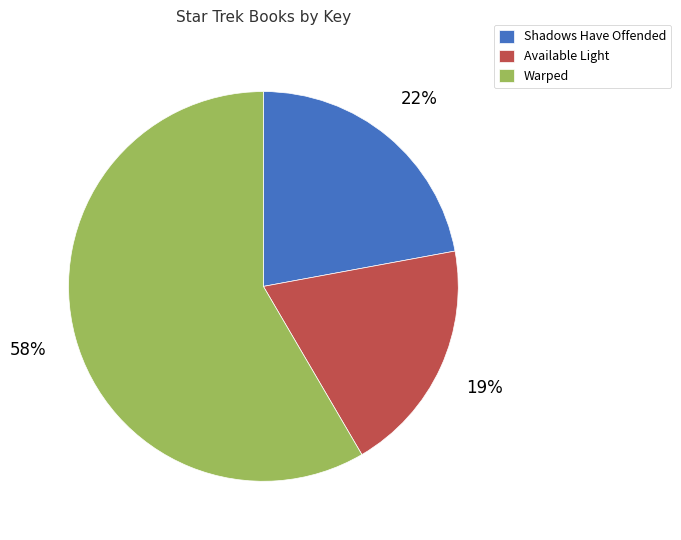

What percentage is the Available Light slice, to the nearest percent?

19%